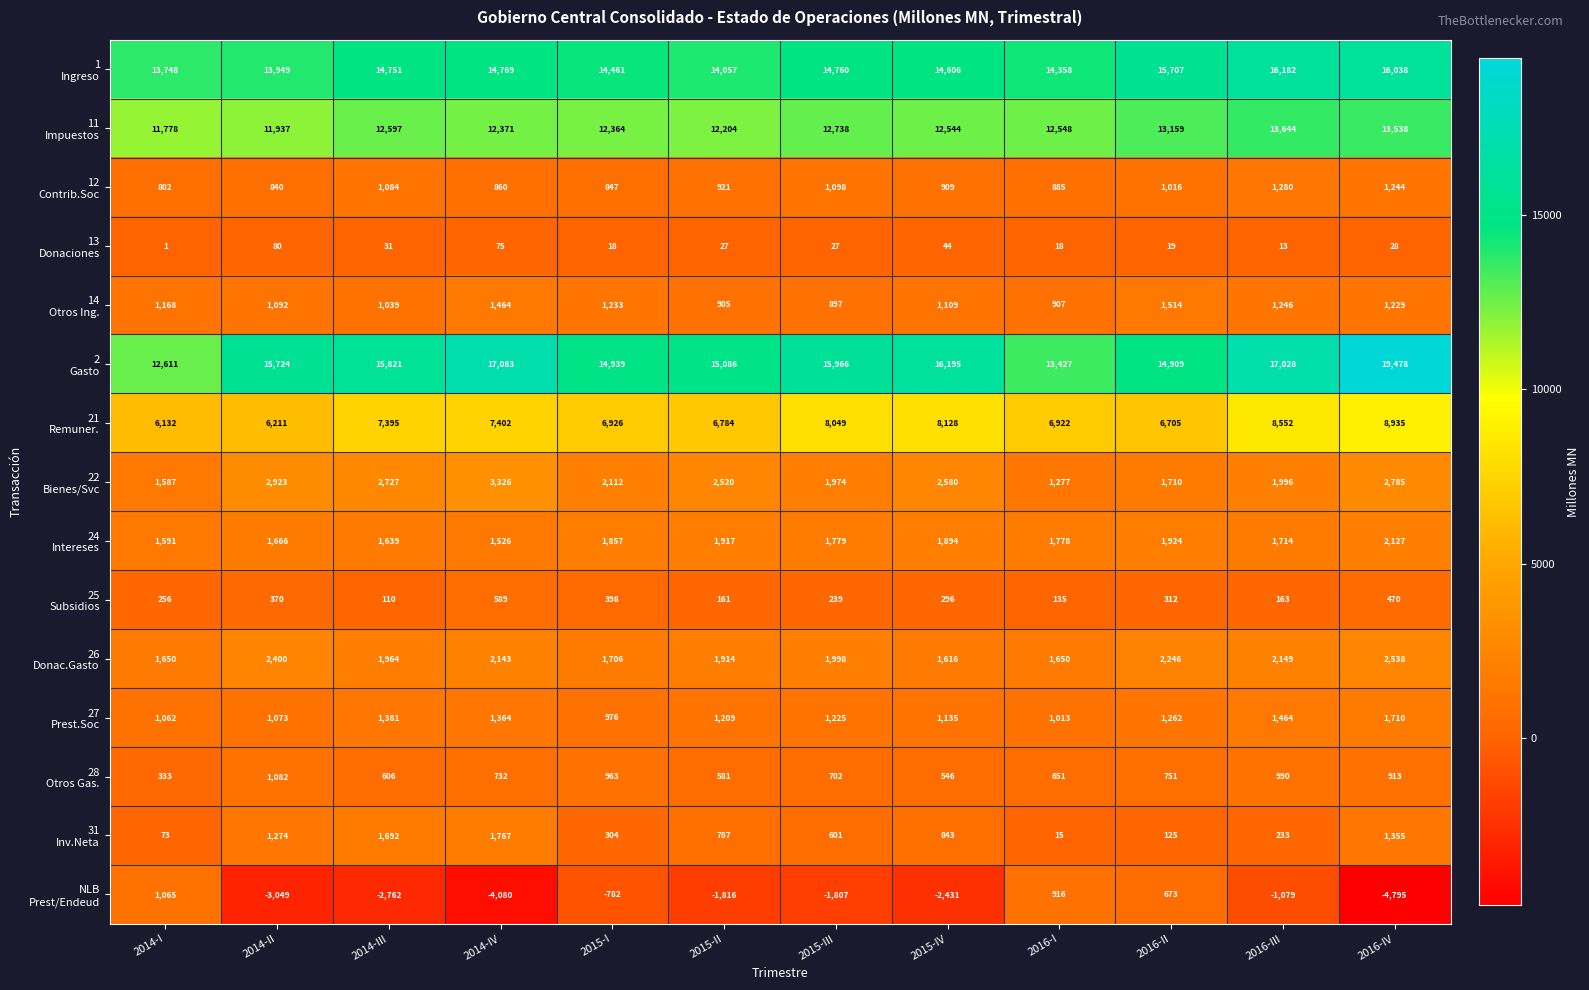

At which category is the sum across all series the highest?

2016-IV